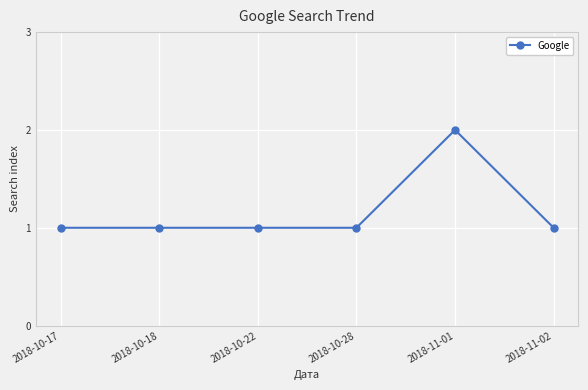

What is the change in value from 2018-10-18 to 2018-11-01?

+1